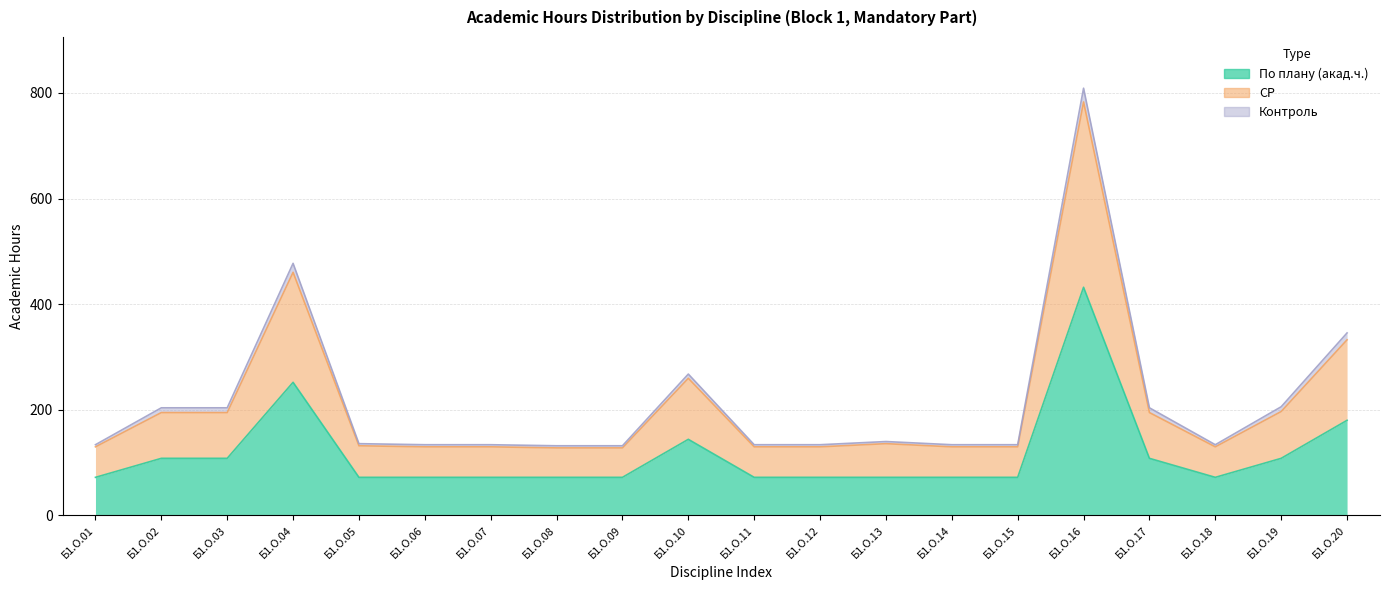

What is the value of the СР point at the 7th from the left?

129.8